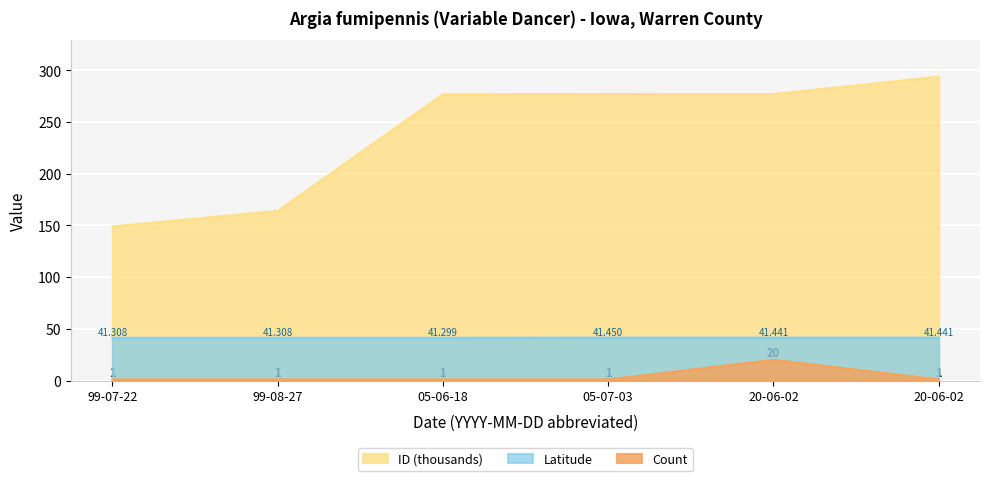

True or false: Latitude and Count intersect in this chart.

False